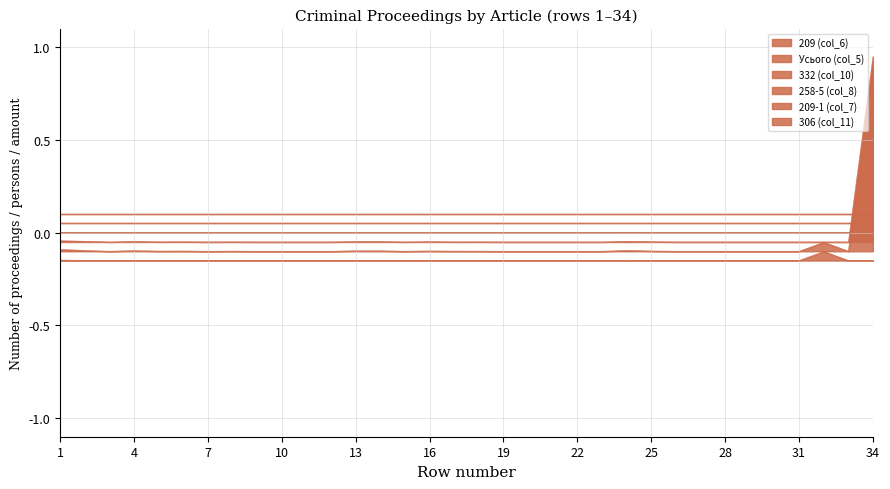

What is the total value across all series at 5?

-0.3